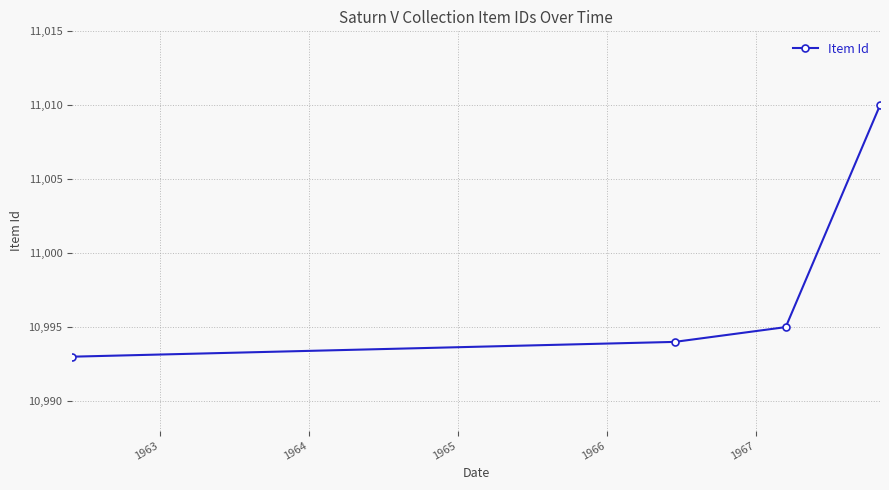

What is the minimum value shown in the chart?

10993